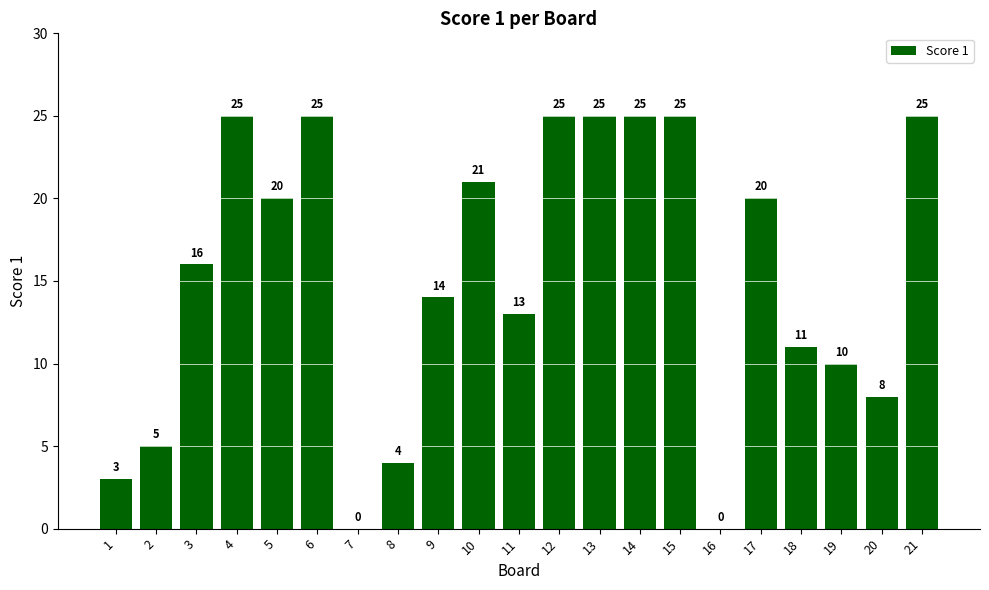

What is the difference between the values at 15 and 2?

20